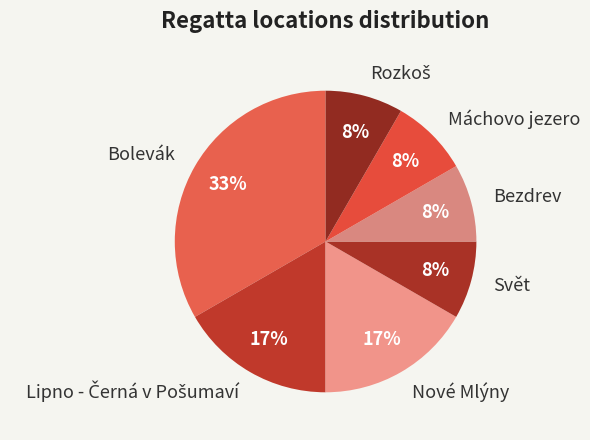

How many slices are in this pie chart?

7